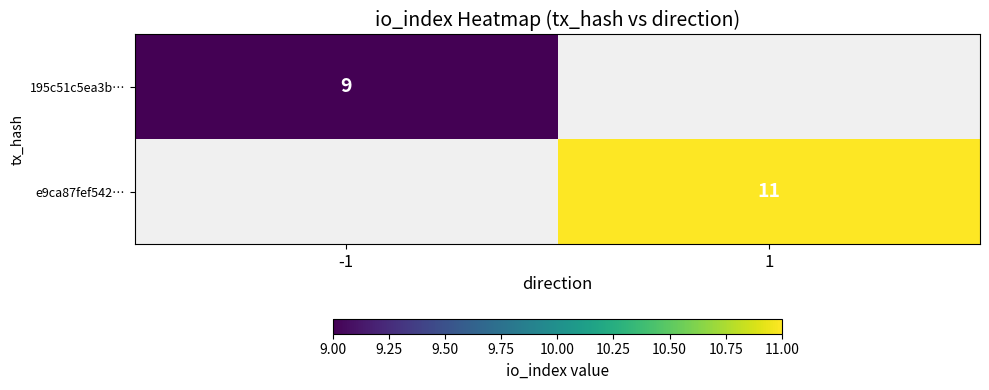

Is it true that 195c51c5ea3b… equals 9 at -1?

True